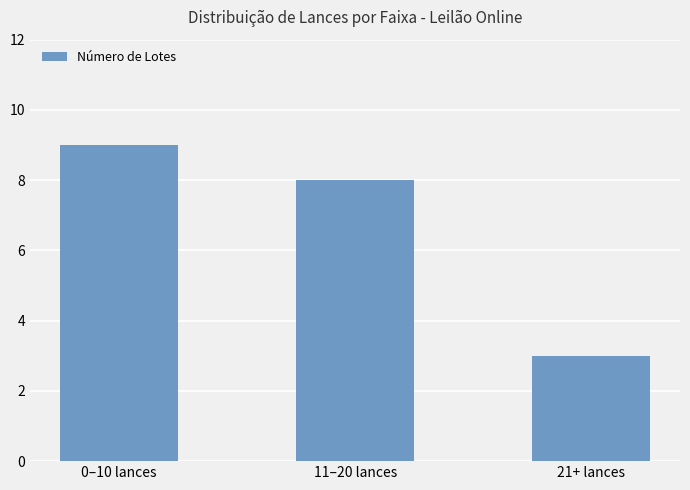

Which has a higher value, 0–10 lances or 21+ lances?

0–10 lances